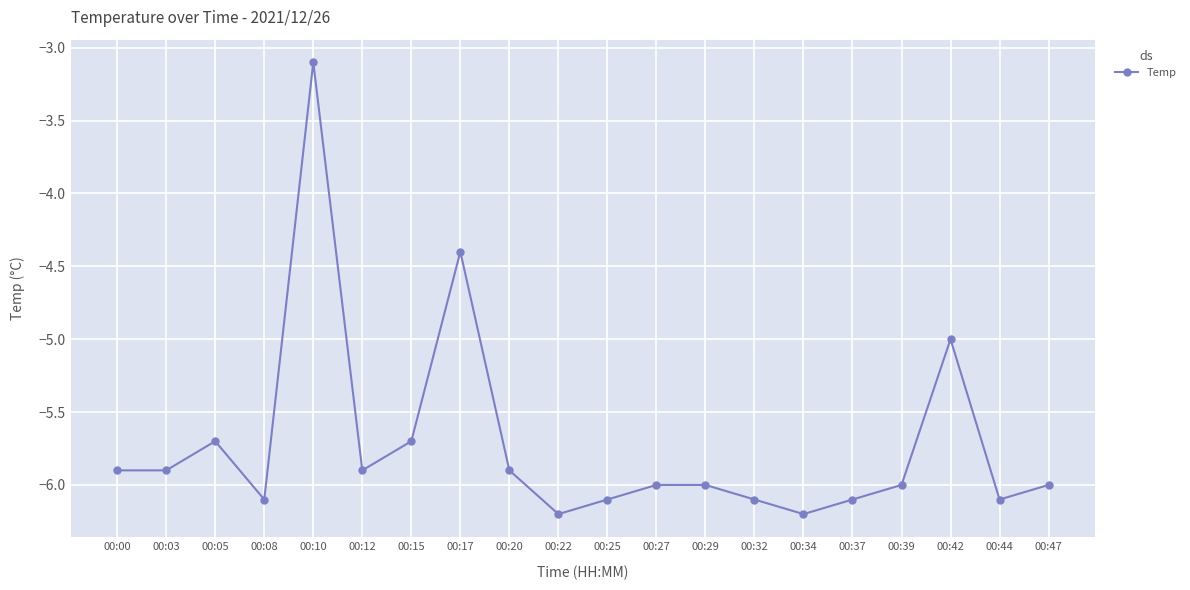

At which category does the data reach its first local peak?

00:05